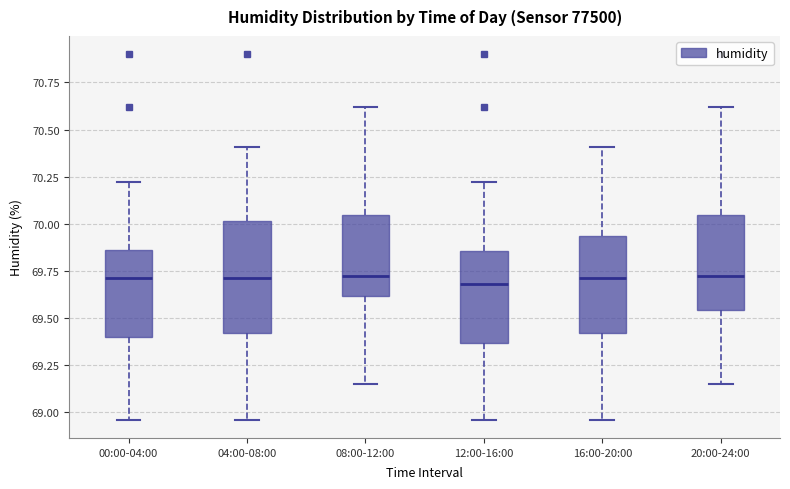

Reading left to right, read every box against the y-axis: the position of its median line, the range the box covers, and the ends of its whiskers. The values are not printed on the chart, so give them approximately, as read against the axis.

00:00-04:00: median 69.70, box 69.40 to 69.85, whiskers 68.95 to 70.20
04:00-08:00: median 69.70, box 69.40 to 70.00, whiskers 68.95 to 70.40
08:00-12:00: median 69.75, box 69.60 to 70.05, whiskers 69.15 to 70.60
12:00-16:00: median 69.70, box 69.35 to 69.85, whiskers 68.95 to 70.20
16:00-20:00: median 69.70, box 69.40 to 69.95, whiskers 68.95 to 70.40
20:00-24:00: median 69.75, box 69.55 to 70.05, whiskers 69.15 to 70.60